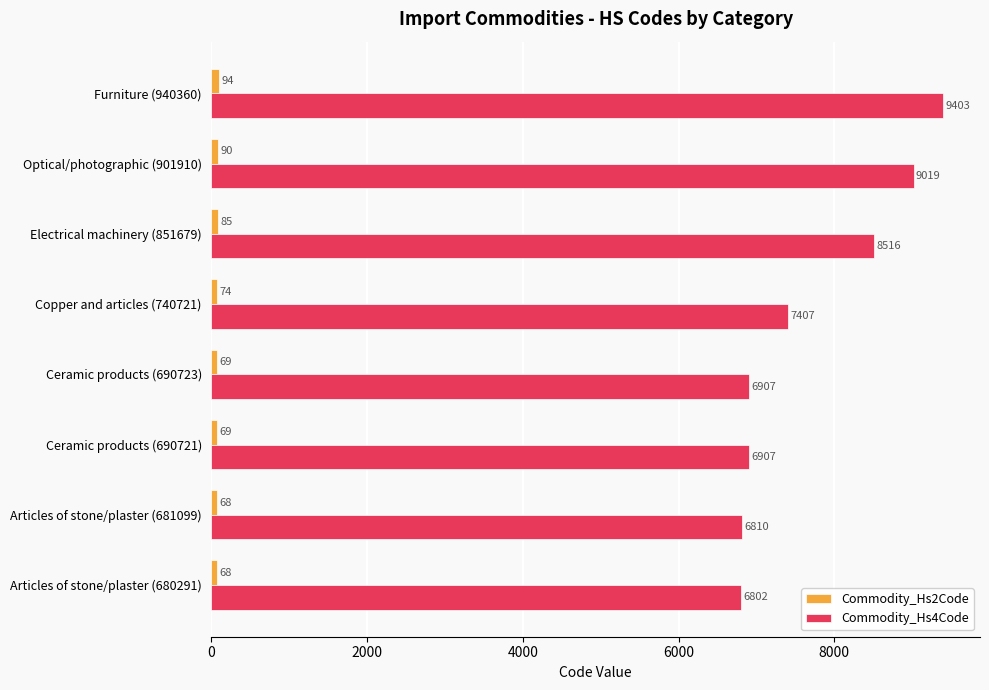

What is the difference between the second highest and second lowest values in the Commodity_Hs4Code series?

2209